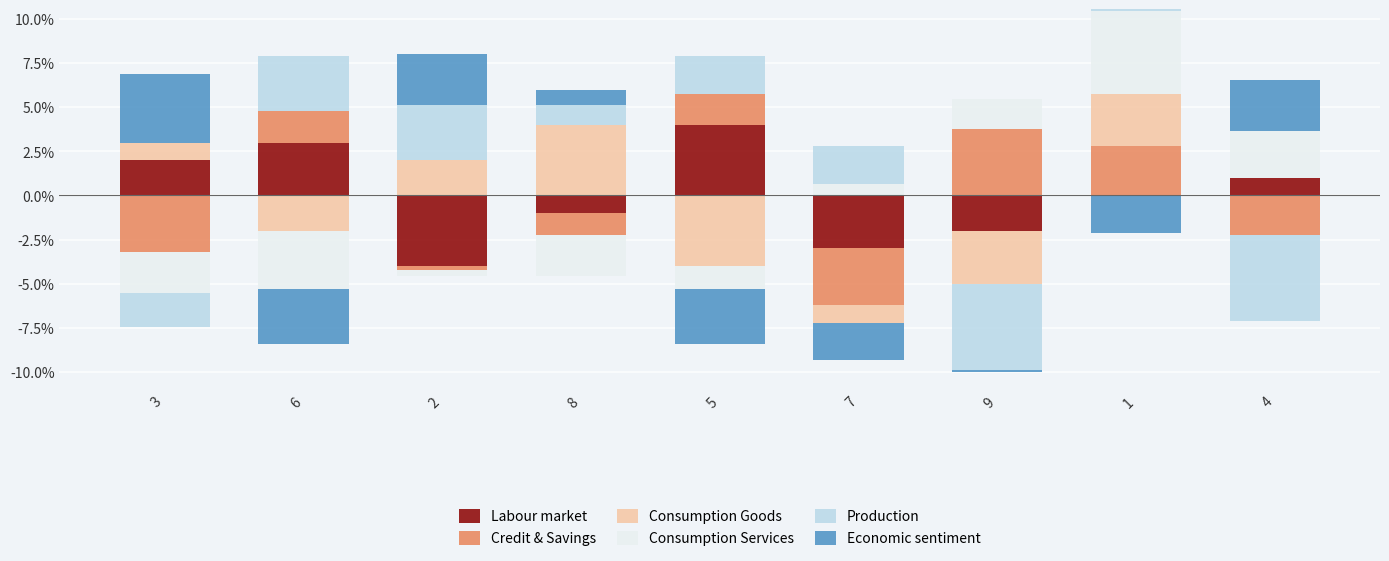

Rank the series at 2 from lowest to highest value.

Labour market, Credit & Savings, Consumption Services, Consumption Goods, Economic sentiment, Production